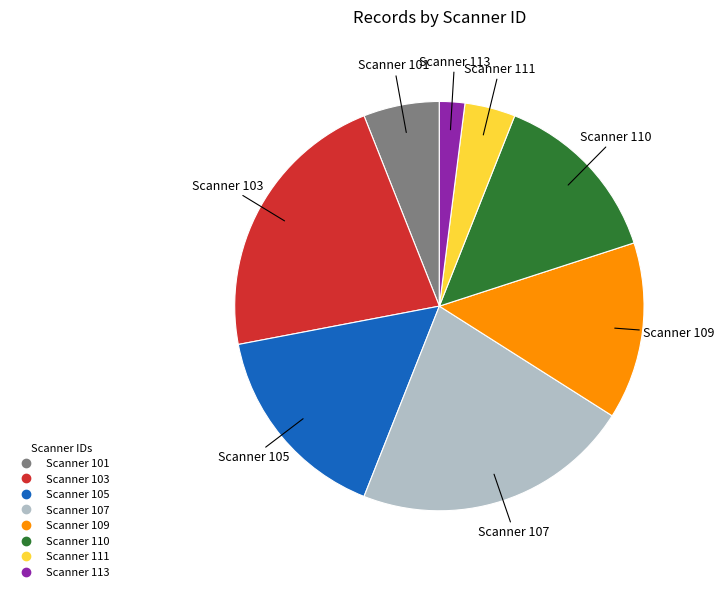

Does any single category account for the majority?

No